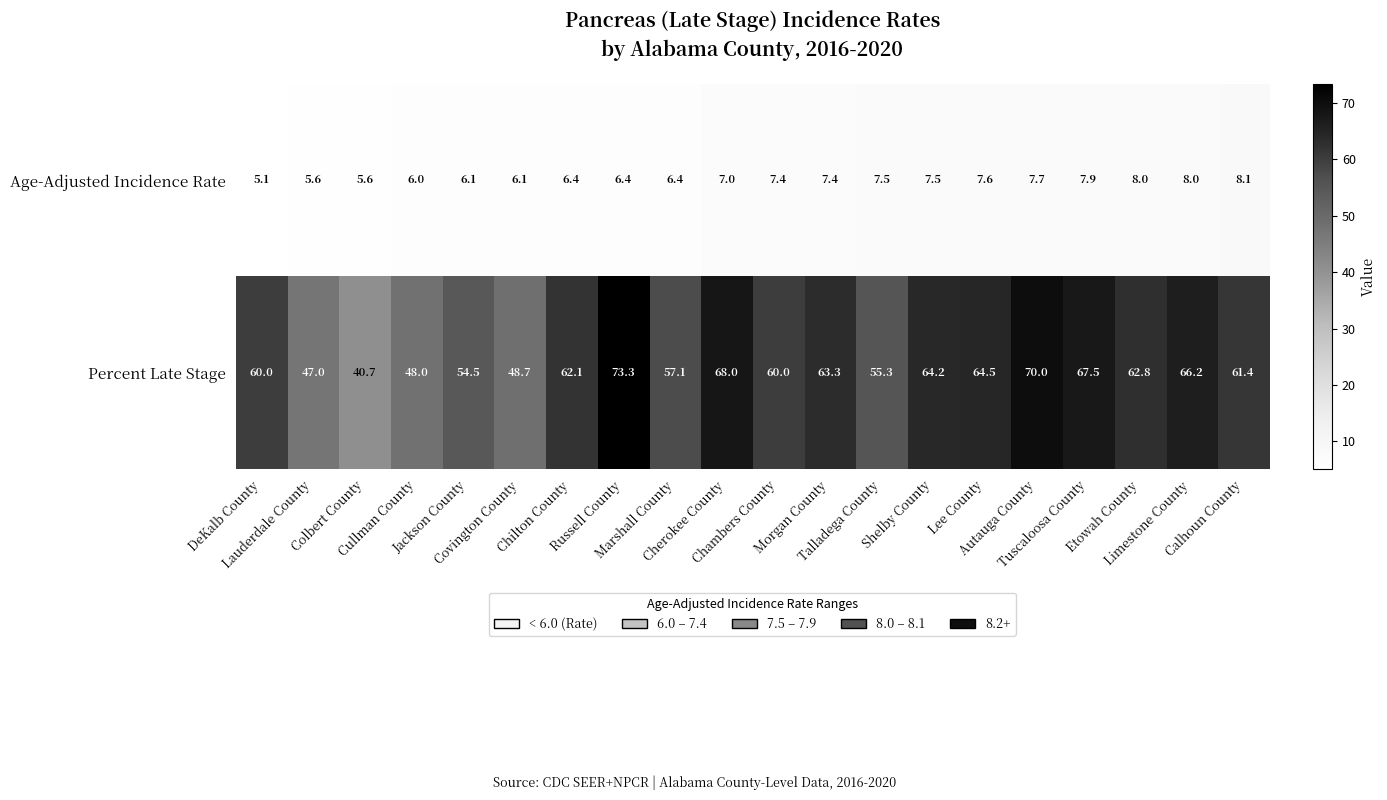

How many distinct data groups are displayed?

2